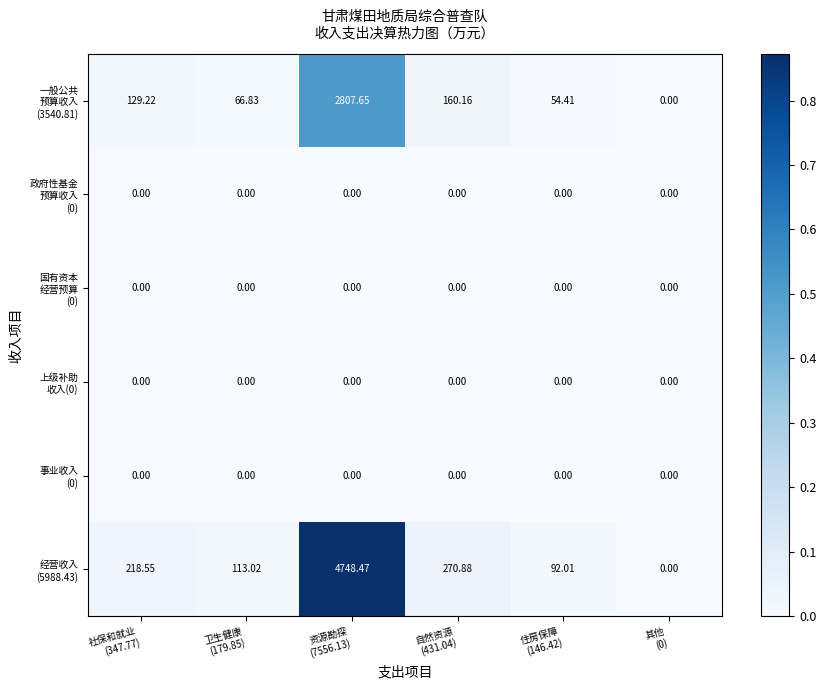

How many series are shown in this chart?

6